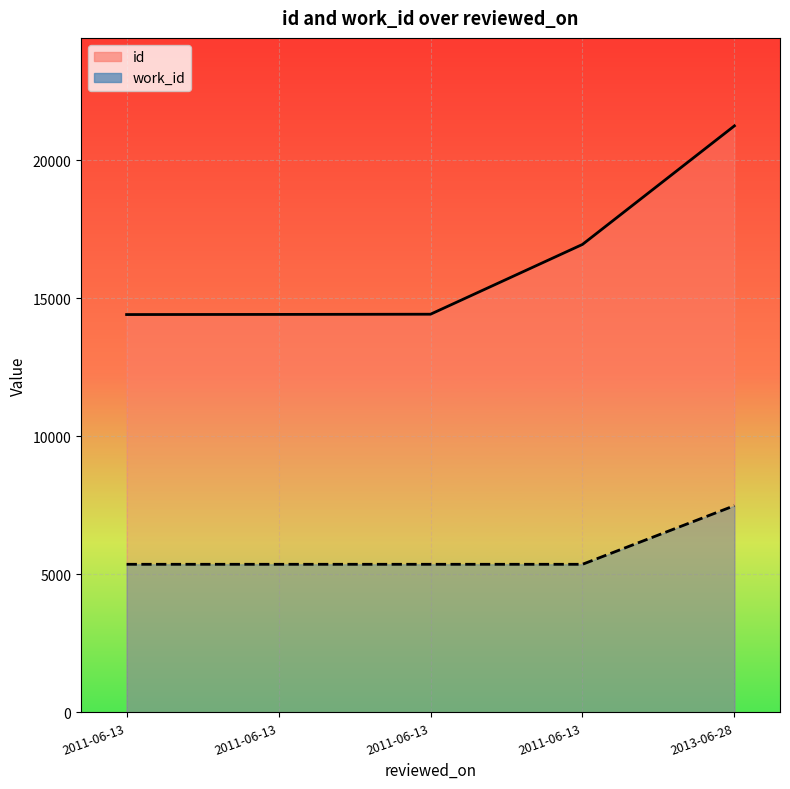

Reading right to left, transcribe all the data shown in this chart.

id: 21255	16958	14429	14422	14417
work_id: 7490	5366	5366	5366	5366